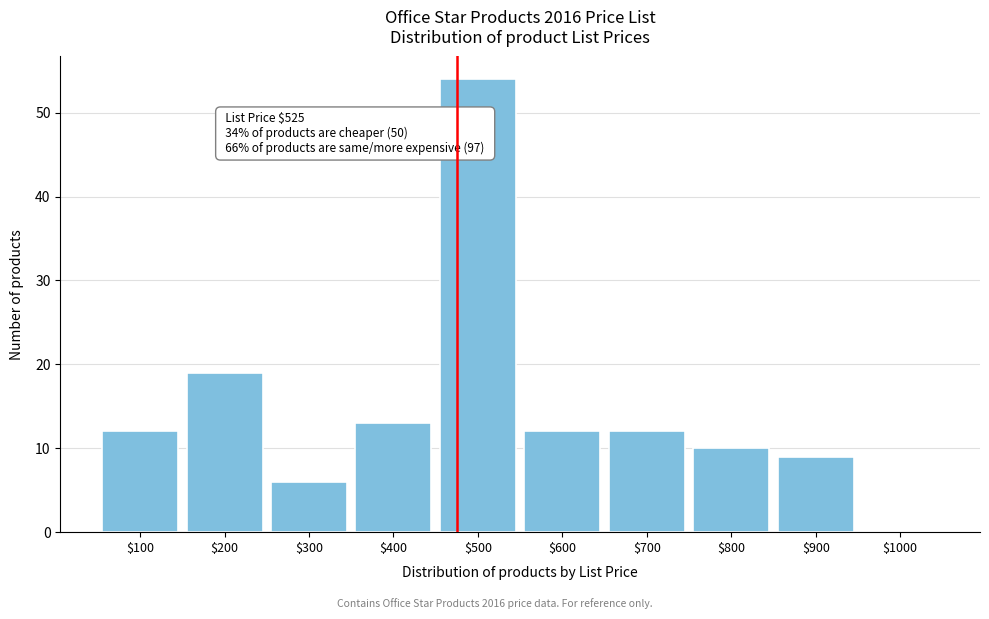

What is the maximum value shown in the chart?

54